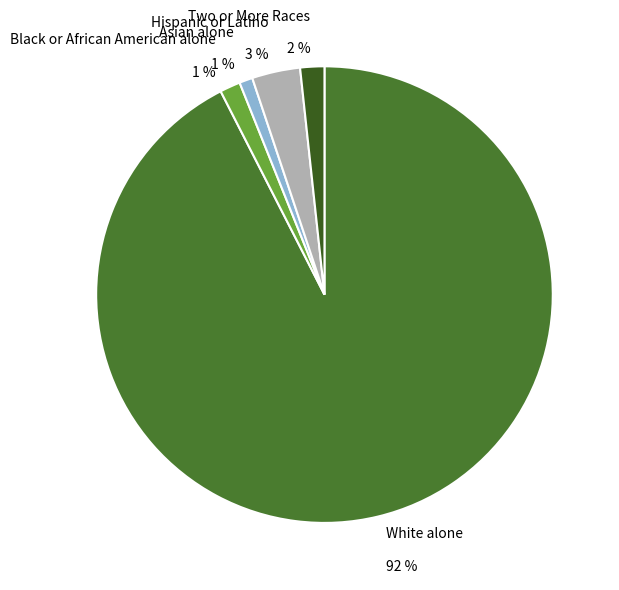

Which category accounts for the majority?

White alone